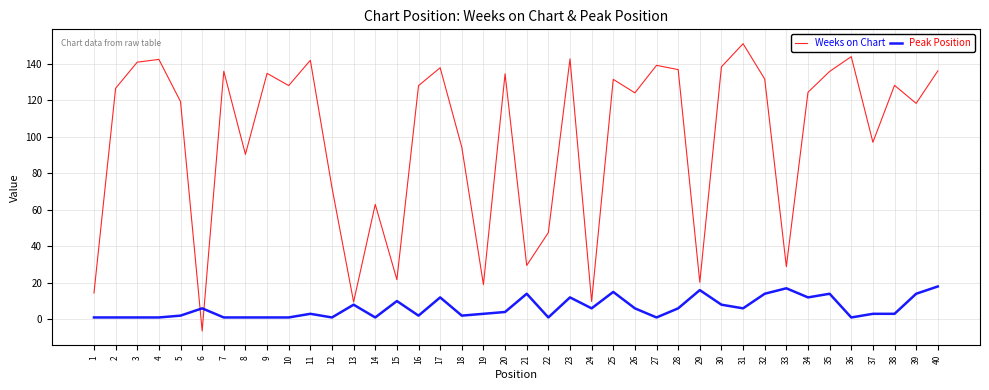

Is the value of Peak Position at 30 greater than the value of Weeks on Chart at 32?

No